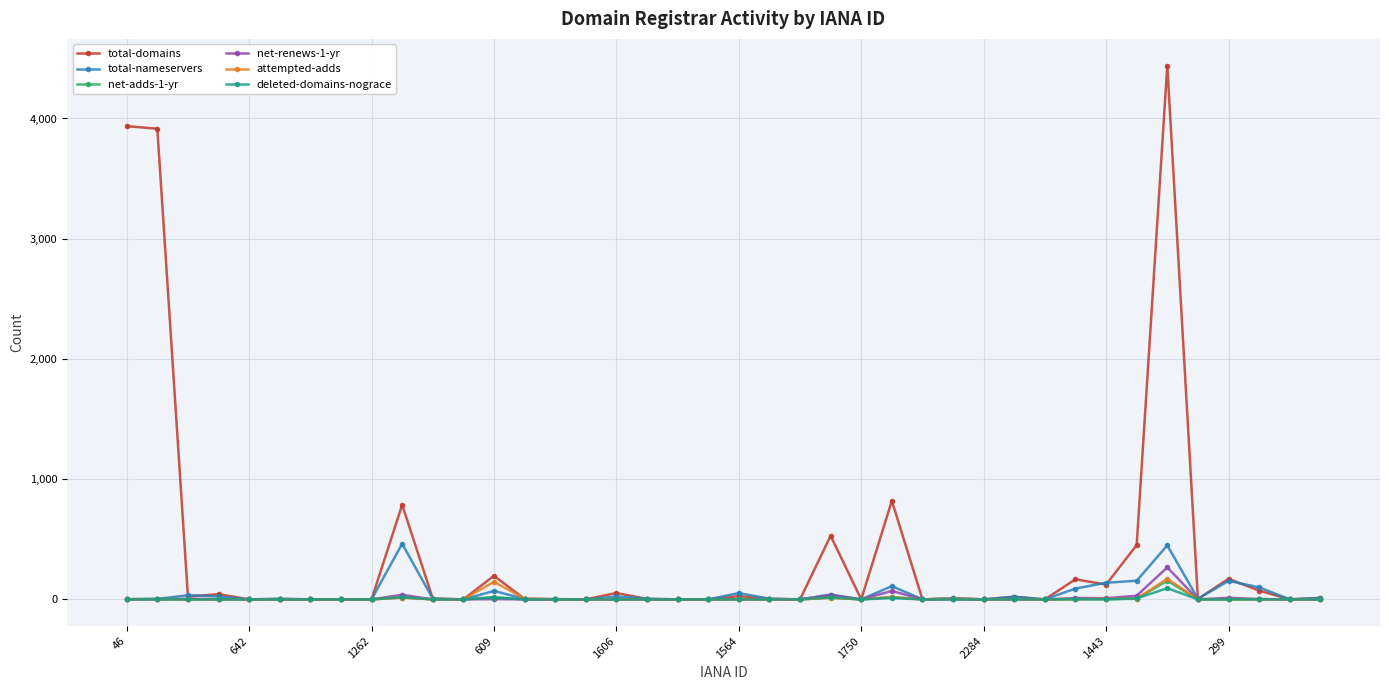

What is the maximum value for attempted-adds?

171